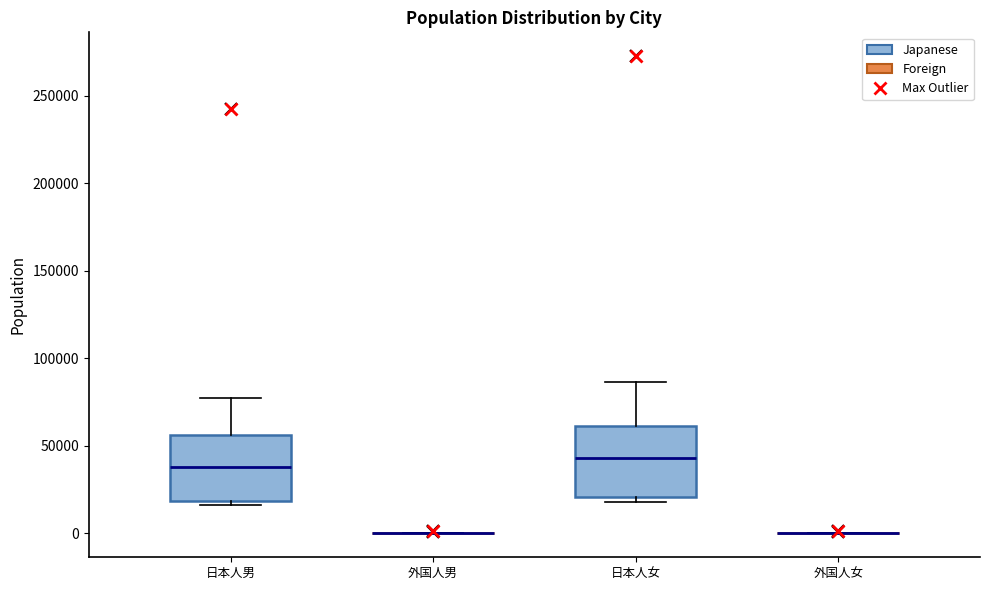

Where does the median line of the box for 日本人男 sit on the y-axis? The values are not printed on the chart, so give them approximately, as read against the axis.

40000